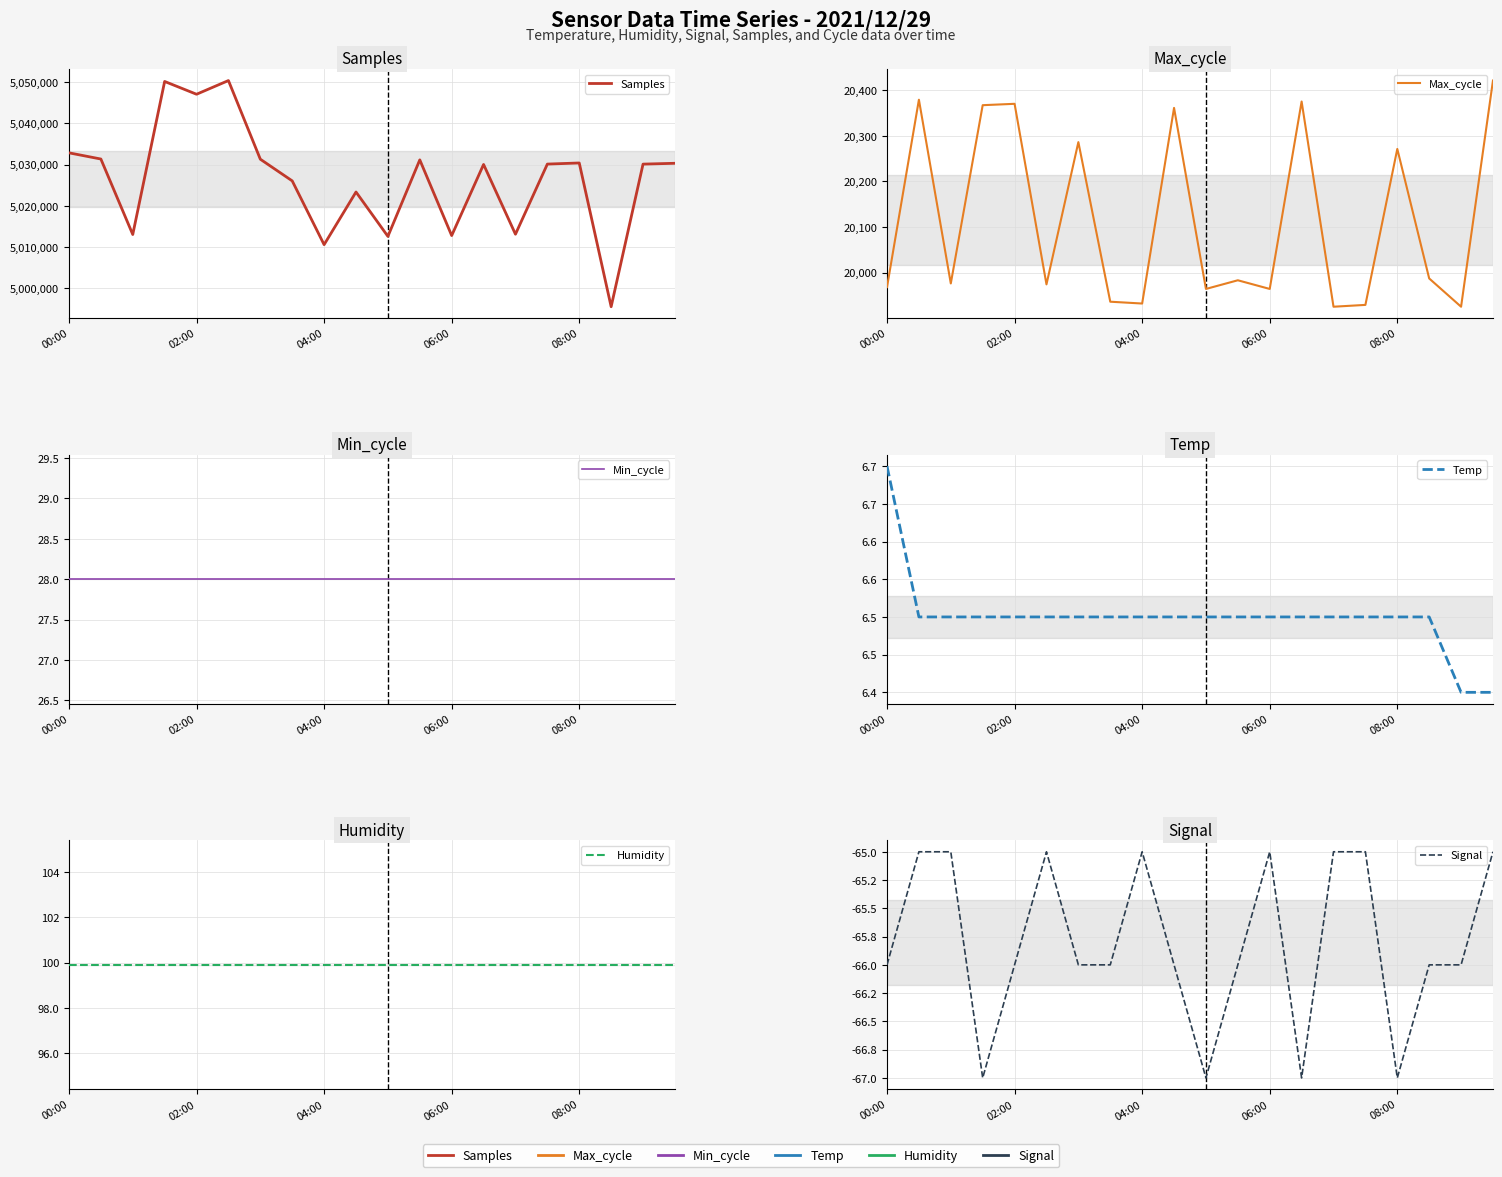

True or false: Samples and Temp intersect in this chart.

False